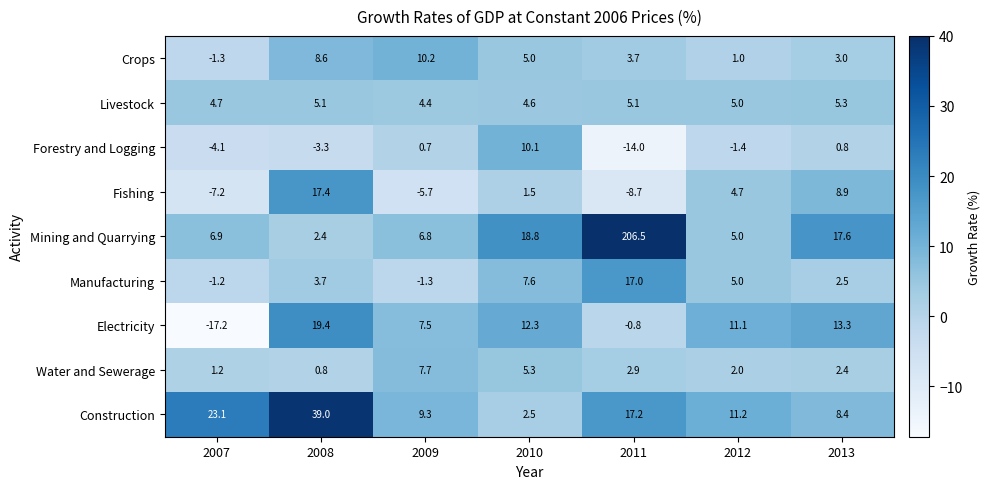

The value of Livestock at 2009 is 1.6. True or false?

False